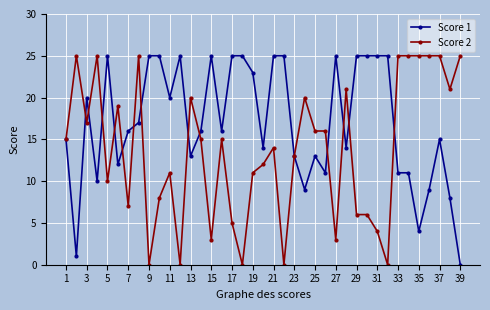

At how many categories does at least one series exceed 18?

31